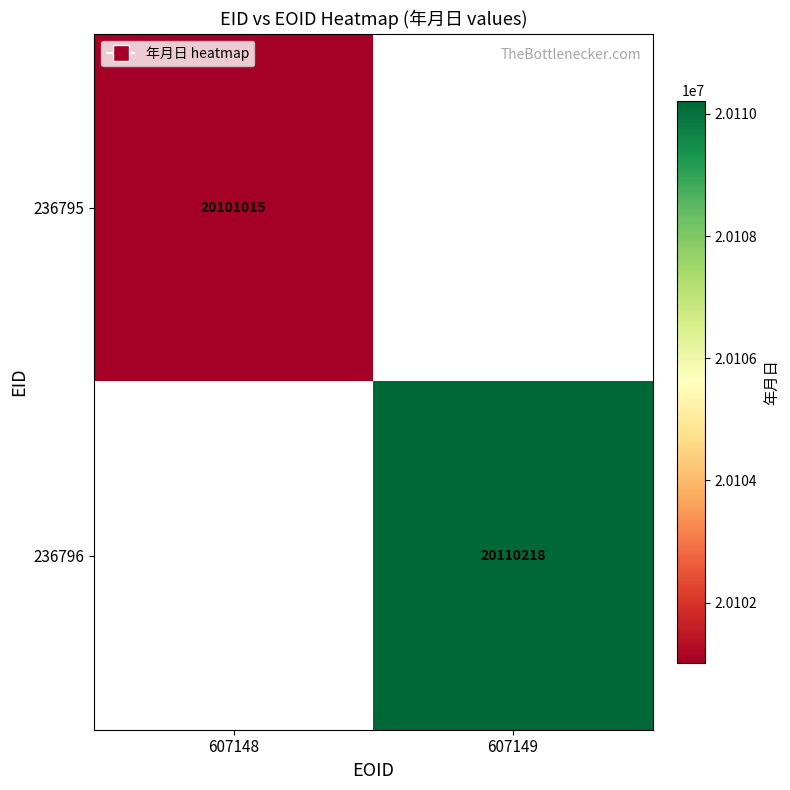

The 236796 series shows 20110218 at 607149. True or false?

True